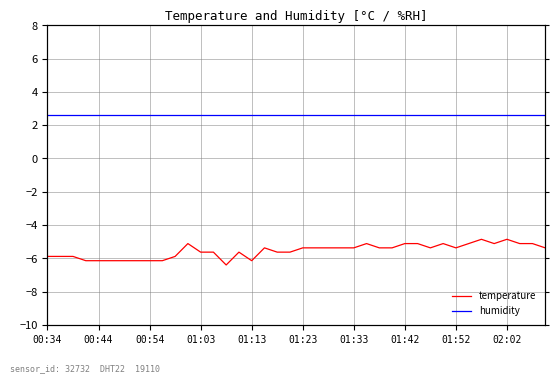

Where is temperature nearest to the value -5?

11